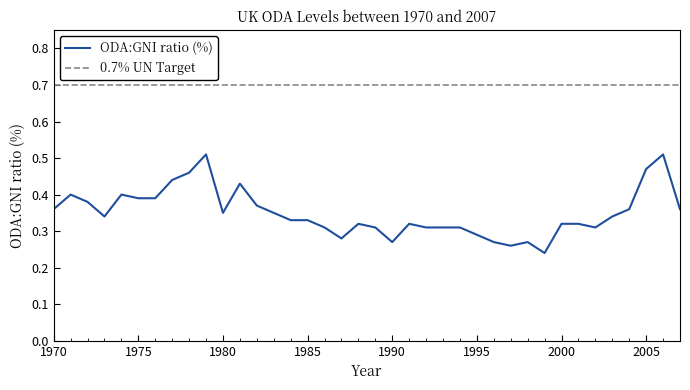

Which series has the largest range (max minus min)?

ODA:GNI ratio (%)